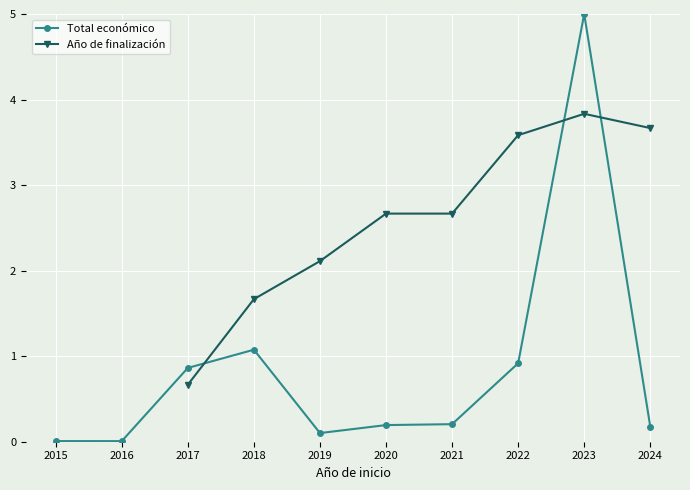

How many interior local valleys does the Total económico series have?

2